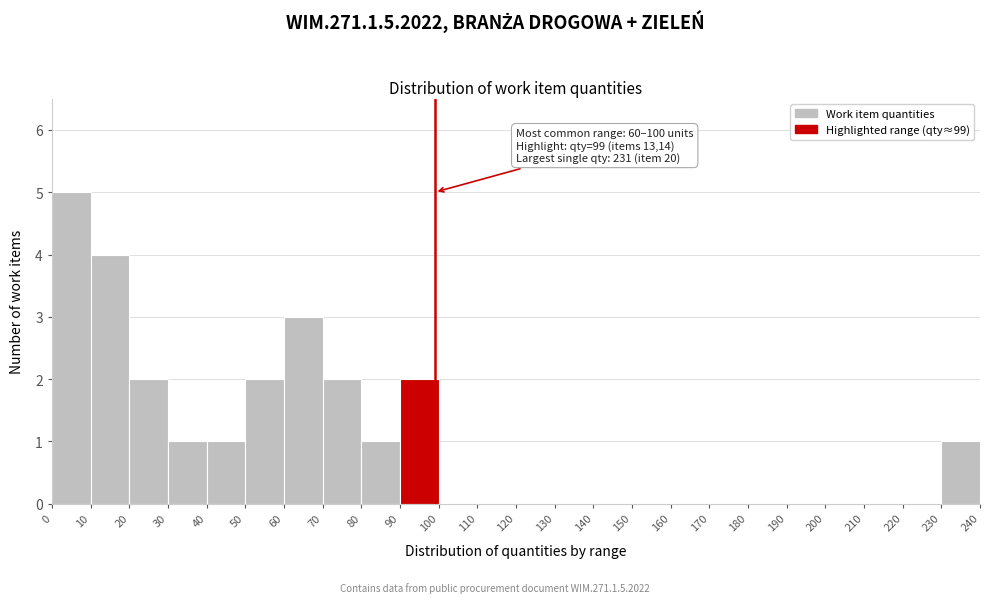

Over which range of the x-axis is the bar tallest?

0 to 10